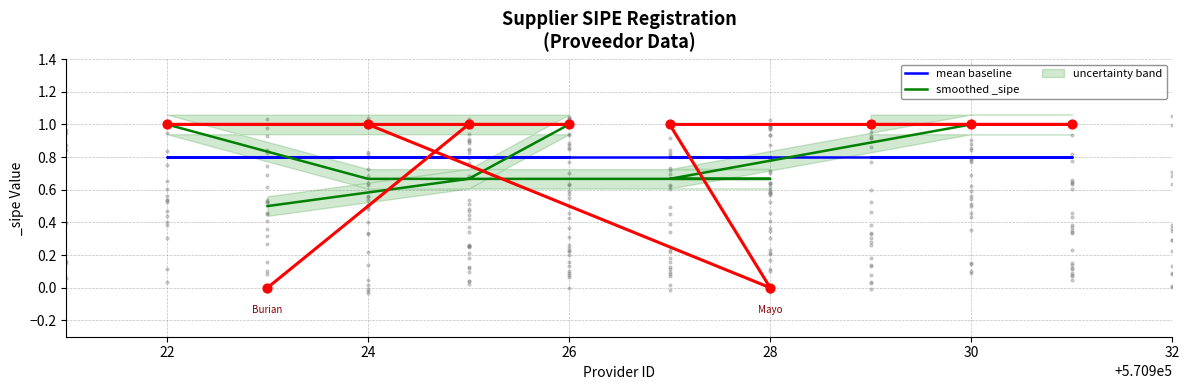

Which series has the widest spread of Y values?

smoothed _sipe